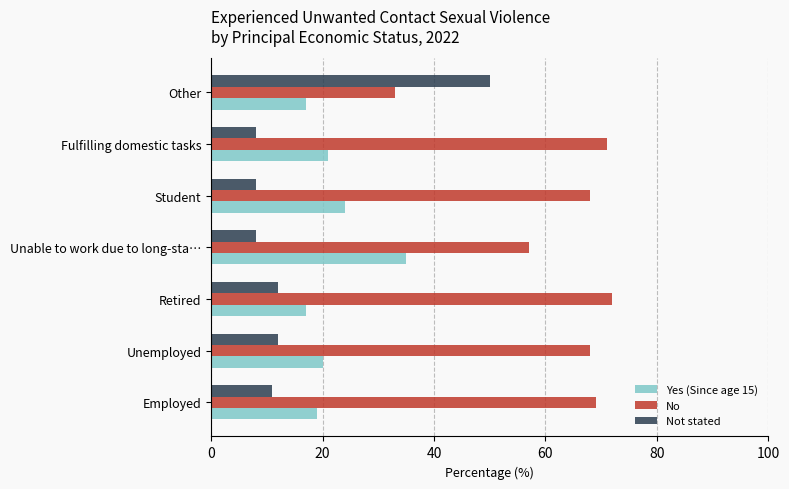

What is the average value of the Not stated series?

16